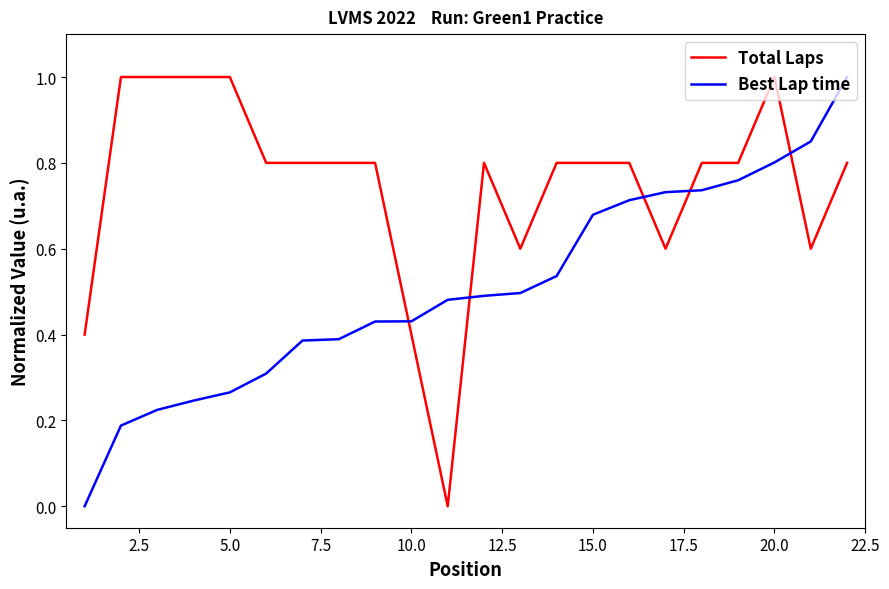

How many positive values does the Best Lap time series have?

21